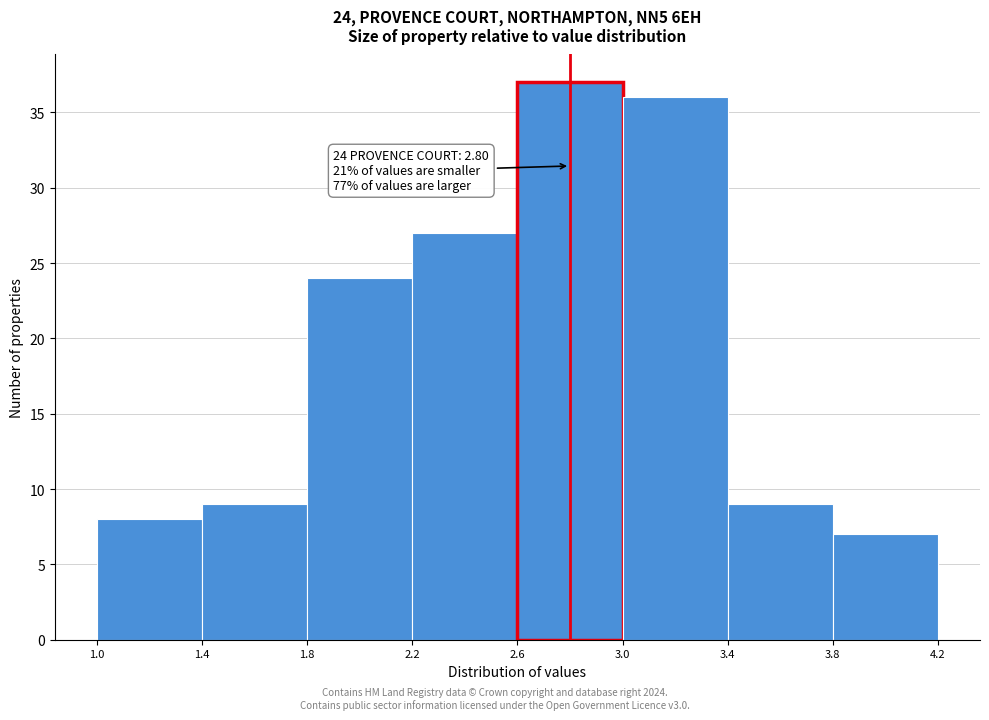

Which range on the x-axis has the tallest bar?

2.6 to 3.0